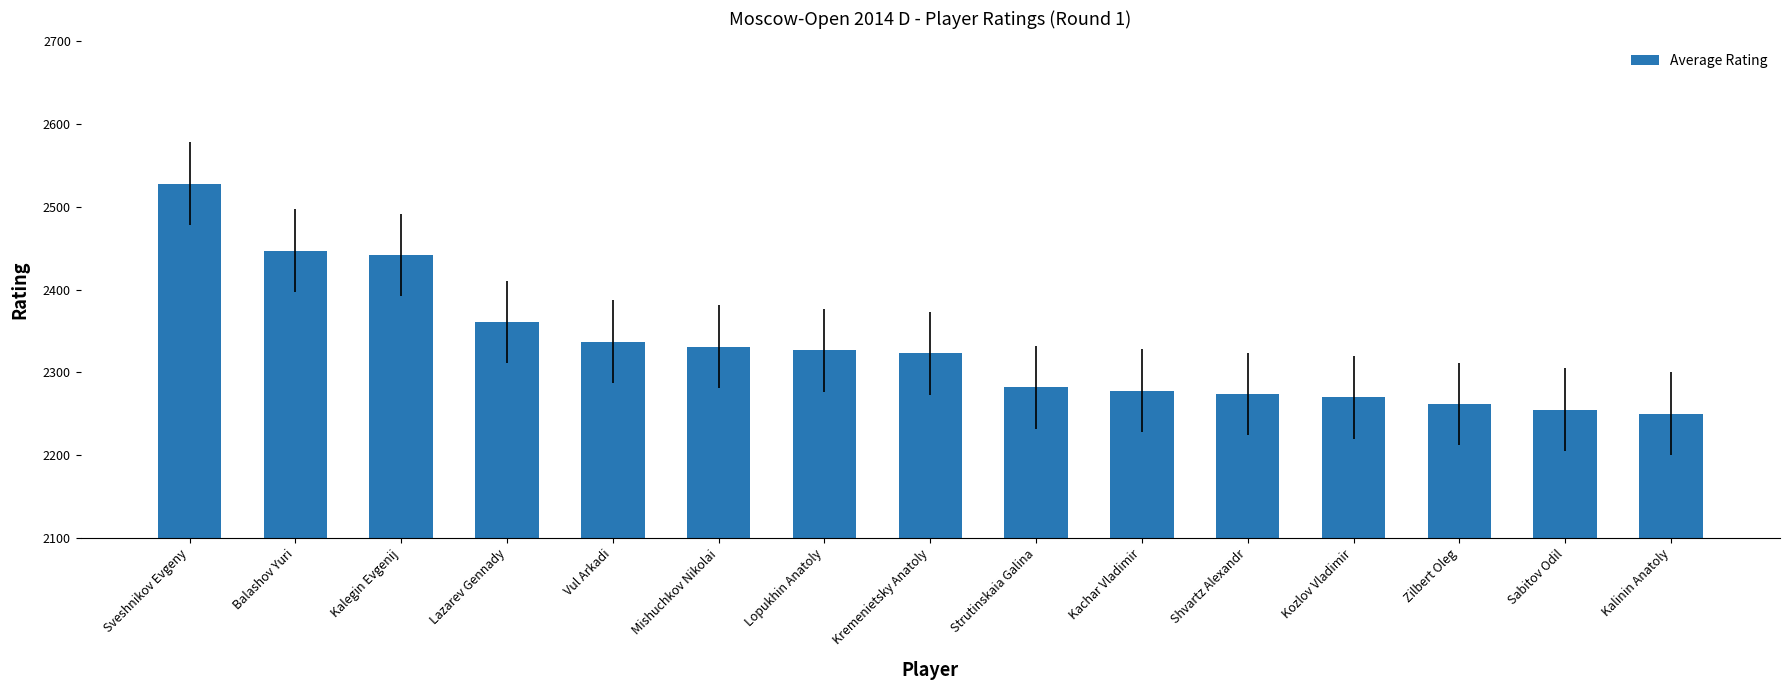

What is the change in value from Lopukhin Anatoly to Strutinskaia Galina?

-45